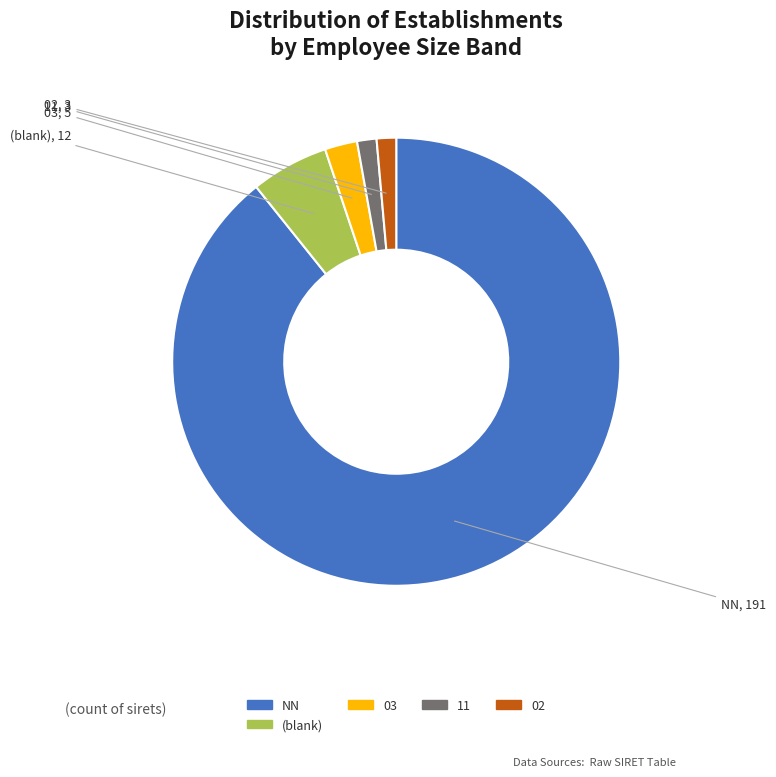

Does any single category account for the majority?

Yes